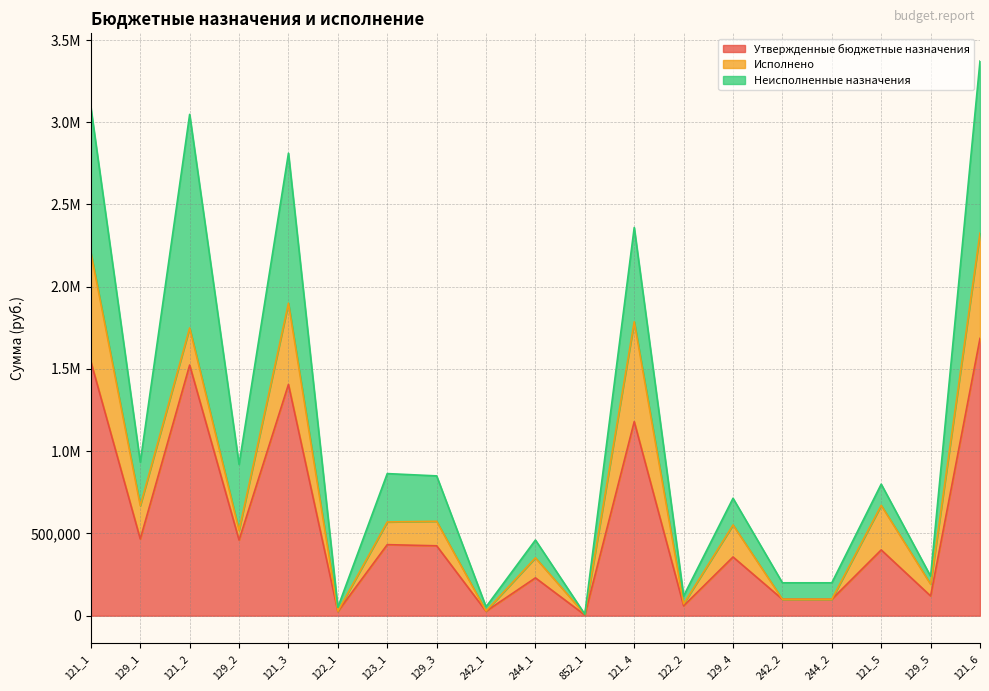

How many data points in Исполнено are less than 138000?

9